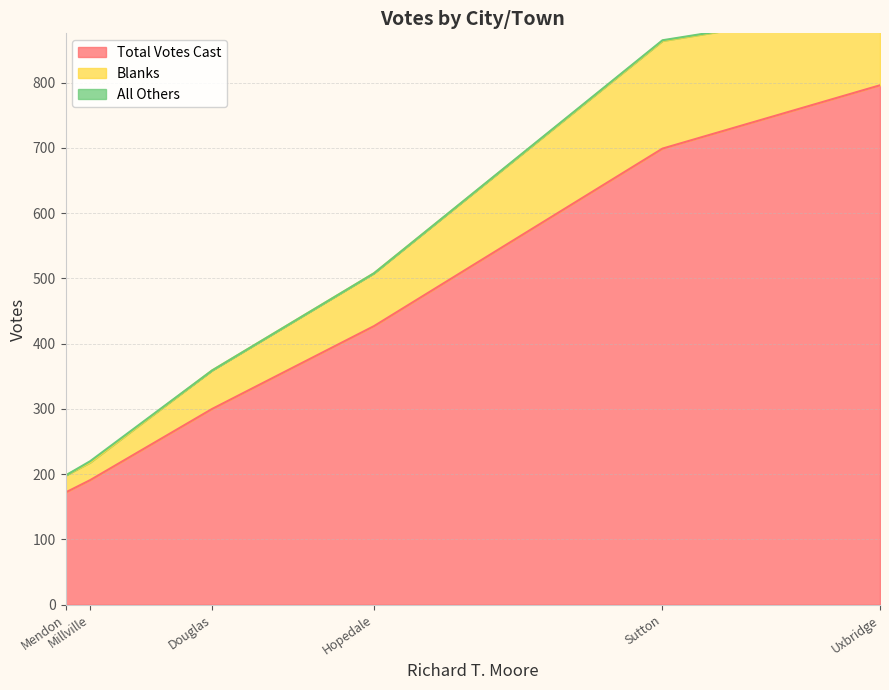

Count the number of categories in the chart.

6